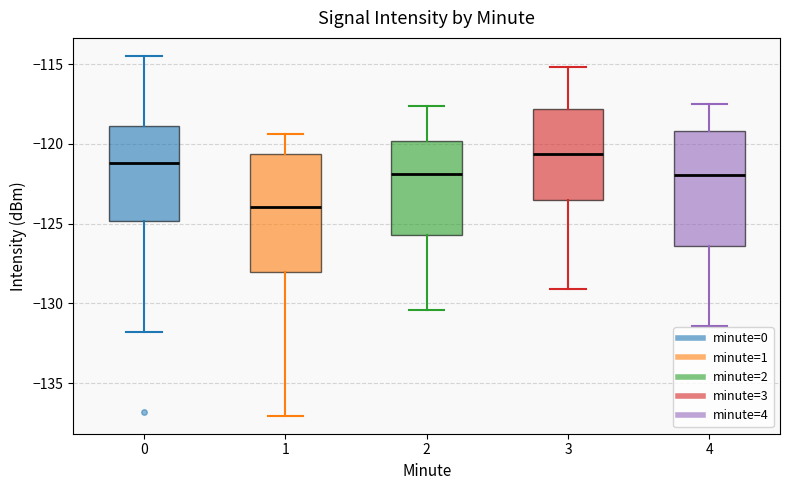

Where is the upper edge of the box at x = 3 on the y-axis? The values are not printed on the chart, so give them approximately, as read against the axis.

-118.0